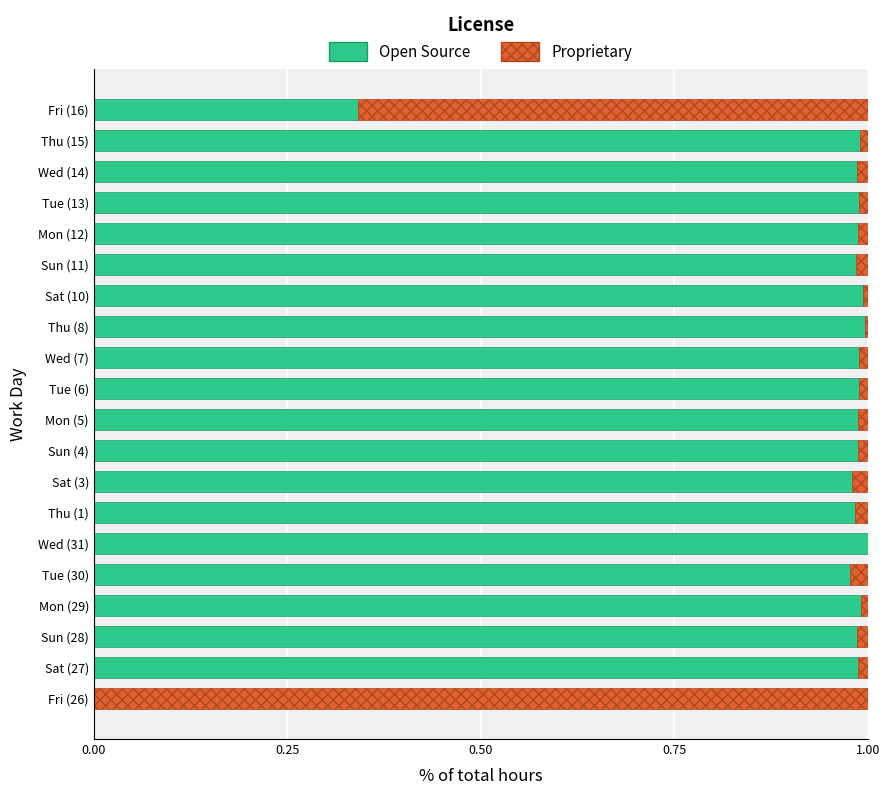

What is the sum of all Open Source values?

18.1